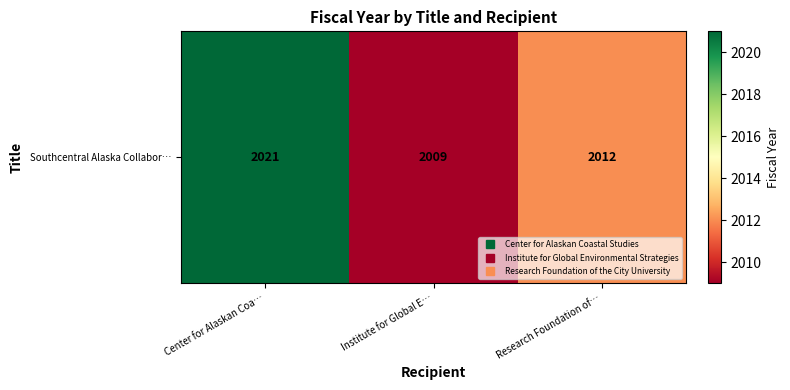

What is the change in value from Center for Alaskan Coa… to Institute for Global E…?

-12